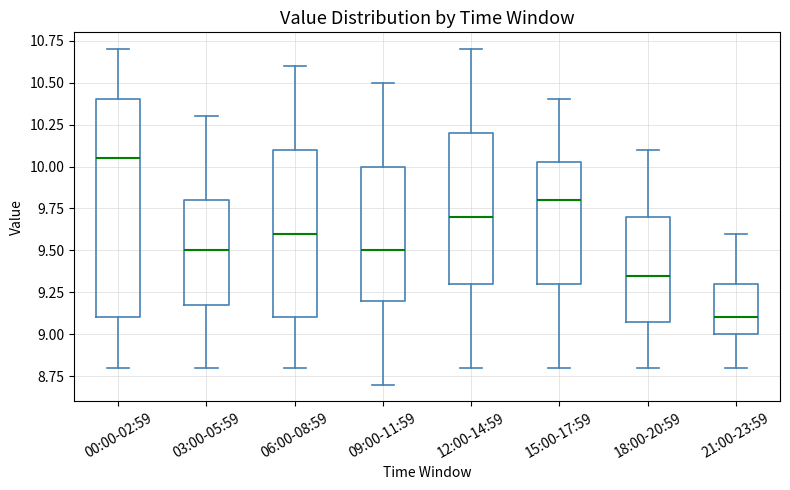

Which box is the tallest, from its lower edge to its upper edge?

00:00-02:59